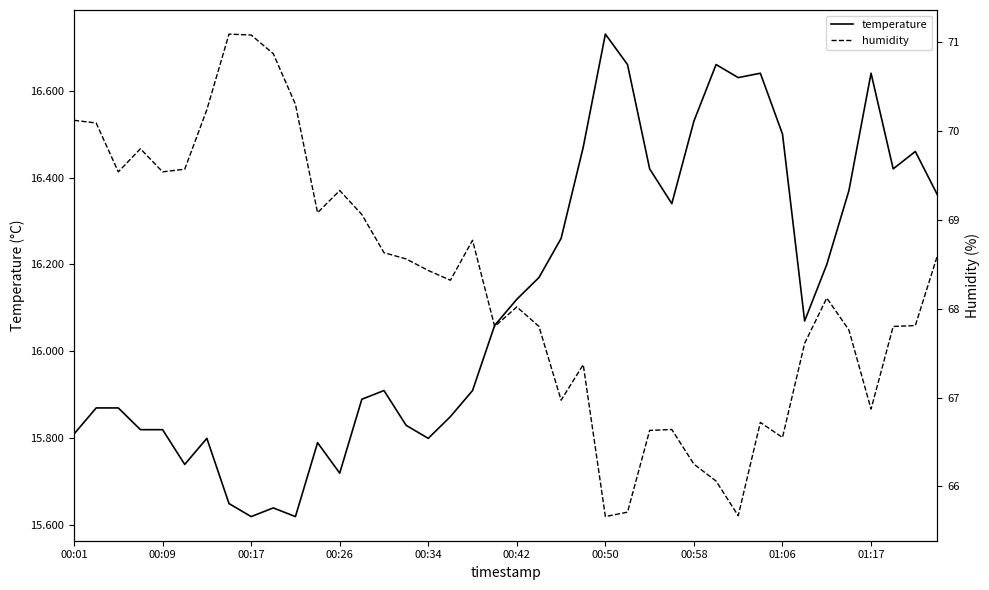

The temperature series shows 23.1 at 00:34. True or false?

False